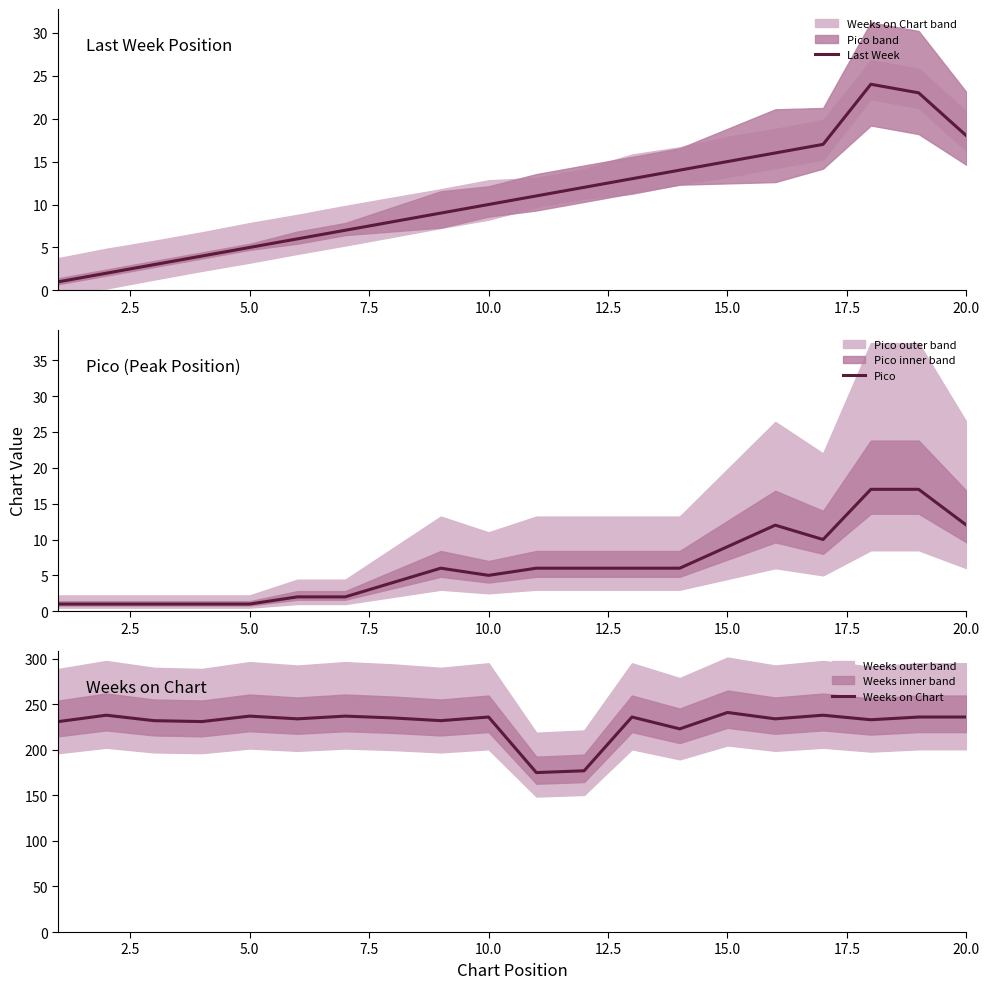

True or false: Last Week and Pico cross at least once.

False